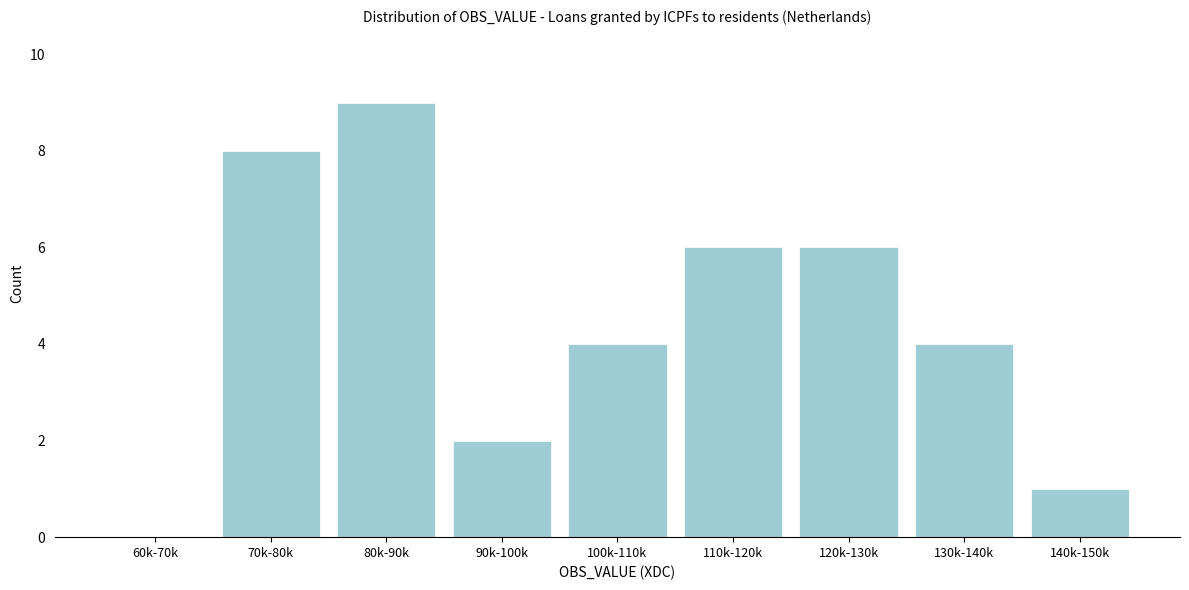

Reading right to left, what are all the values shown in this chart?

140k-150k=1	130k-140k=4	120k-130k=6	110k-120k=6	100k-110k=4	90k-100k=2	80k-90k=9	70k-80k=8	60k-70k=0